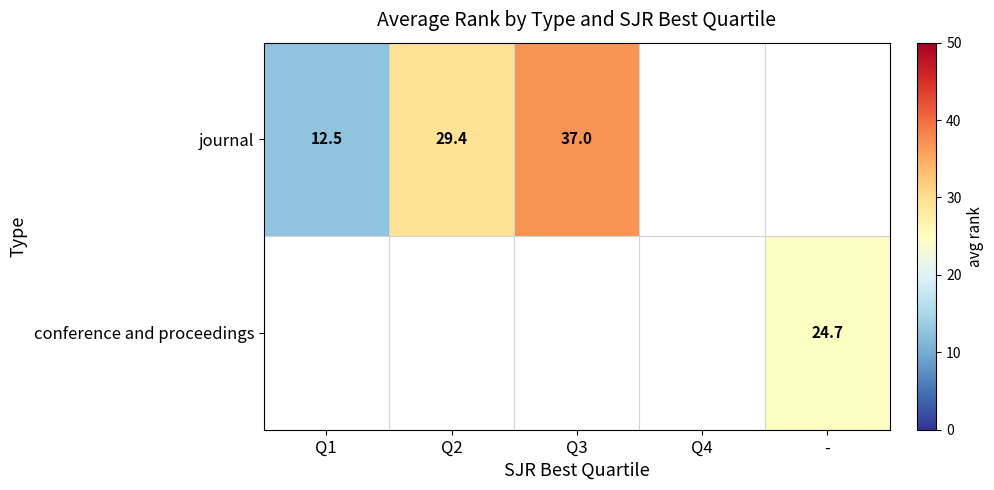

The value of journal at Q3 is 37.0. True or false?

True